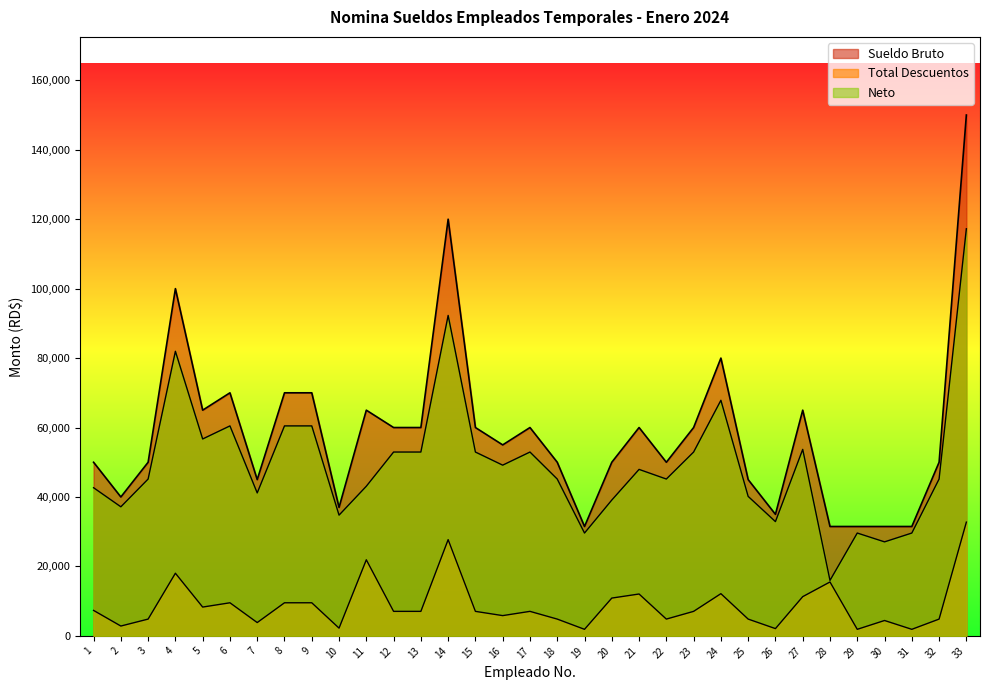

Where is Total Descuentos nearest to the value 17321?

4